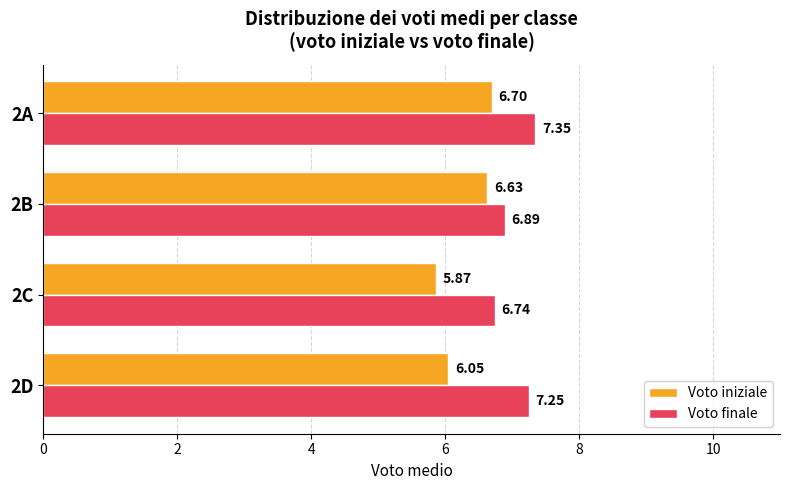

Between 2B and 2A, which series saw the biggest shift?

Voto finale